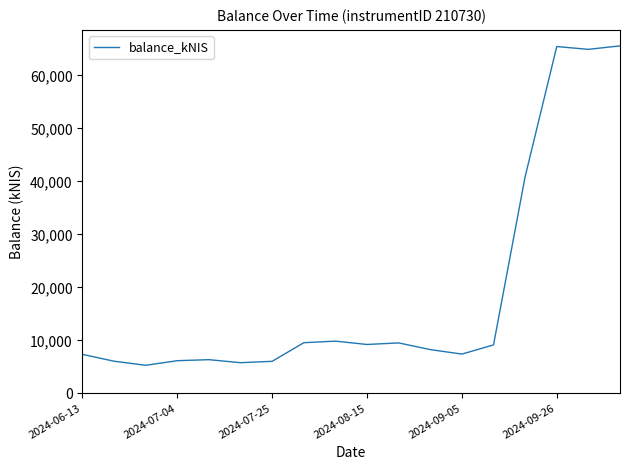

What is the difference between the maximum and minimum values?

60298.1